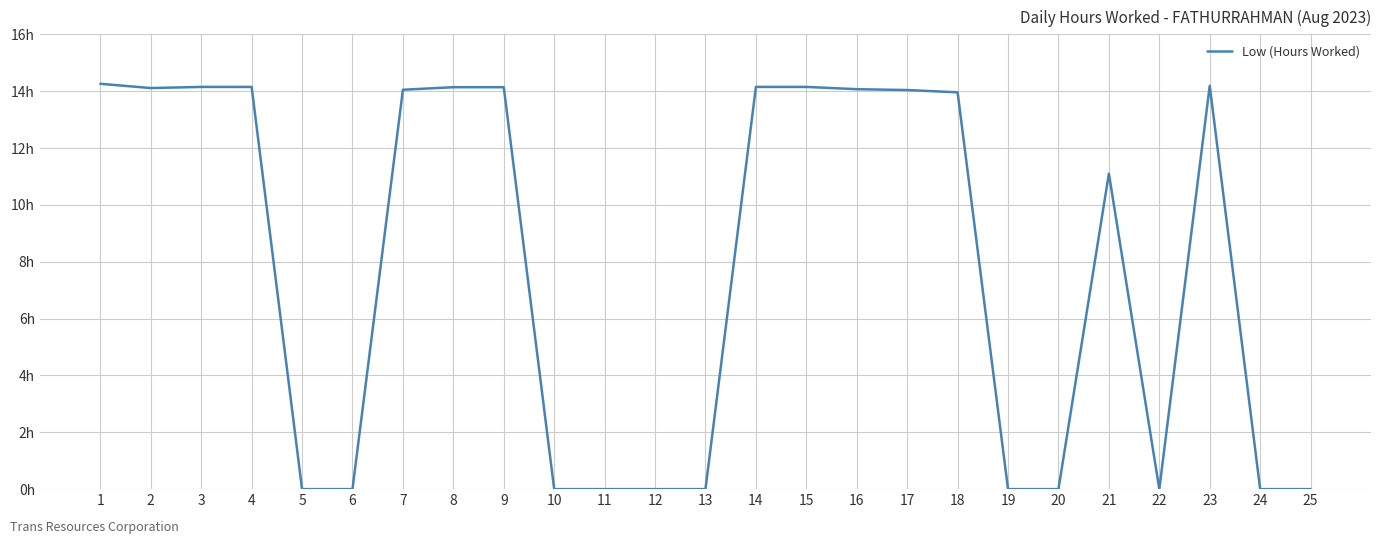

Is this an area chart (filled region under the line)?

No